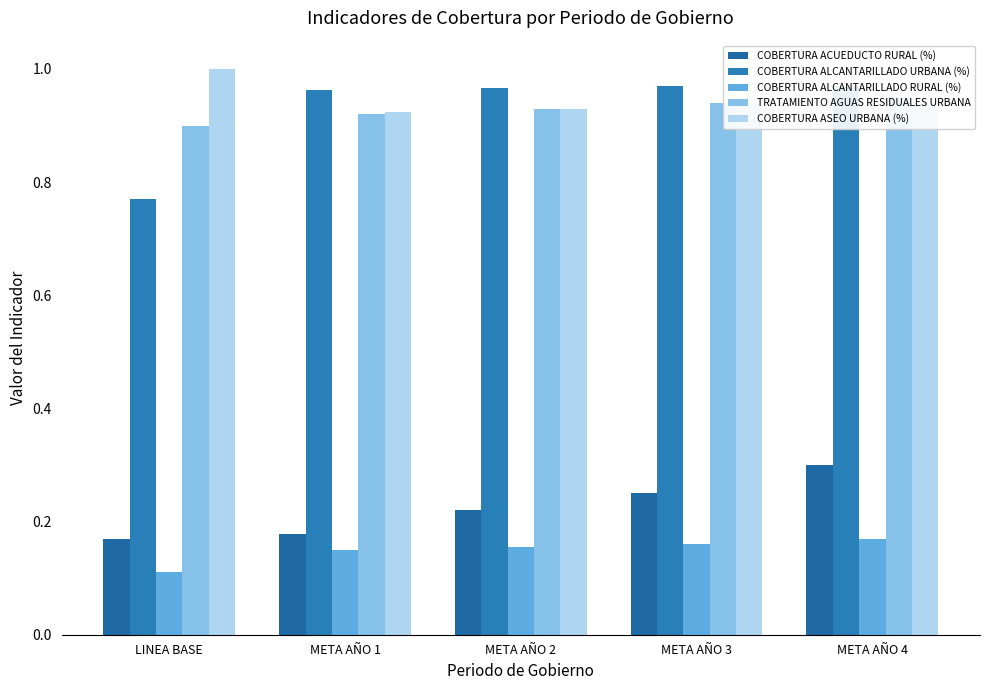

What is the sum of the COBERTURA ALCANTARILLADO RURAL (%) values at LINEA BASE and META AÑO 3?

0.3